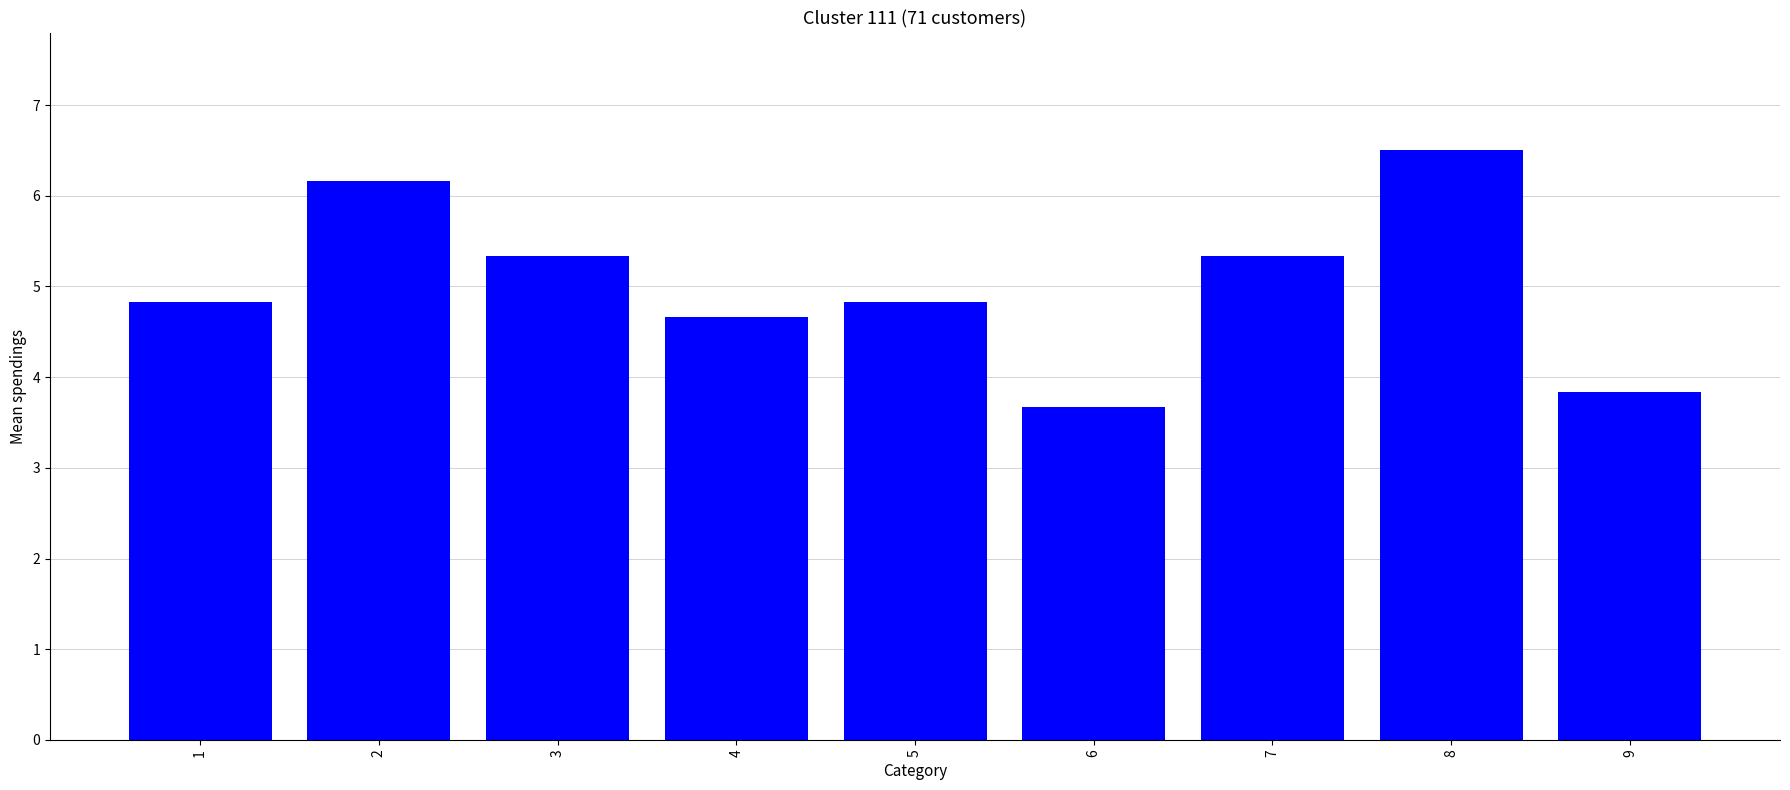

What is the difference between the values at 3 and 2?

0.8